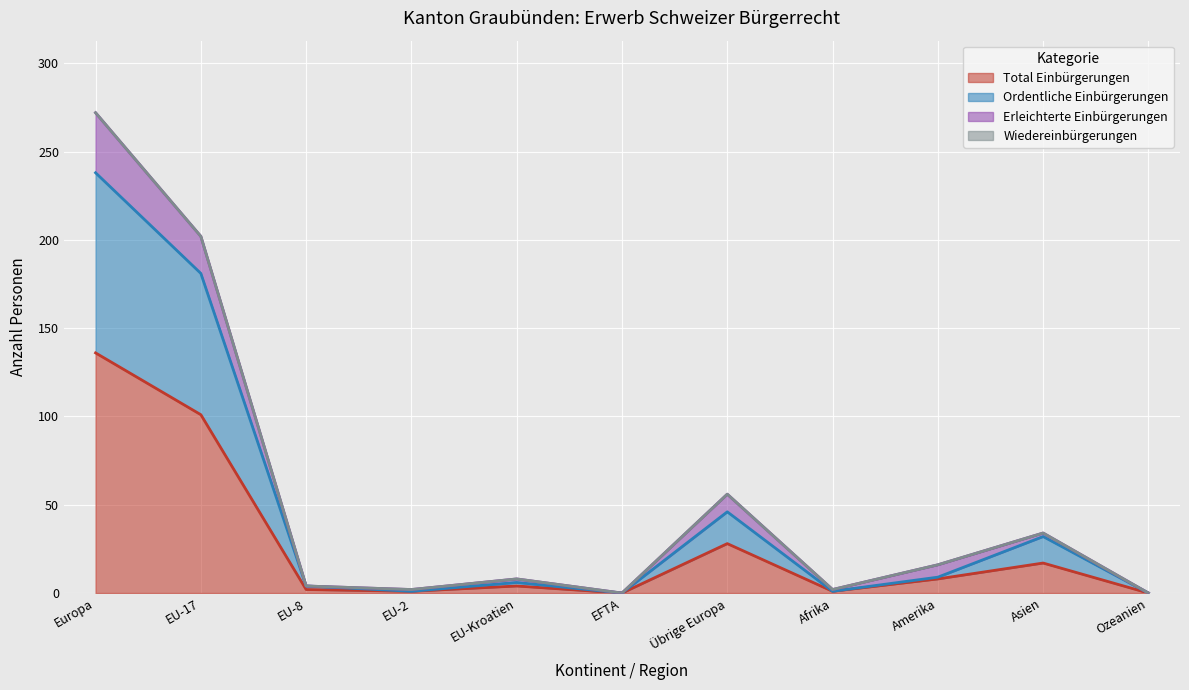

What is the sum of the Total Einbürgerungen values at Übrige Europa and Europa?

164